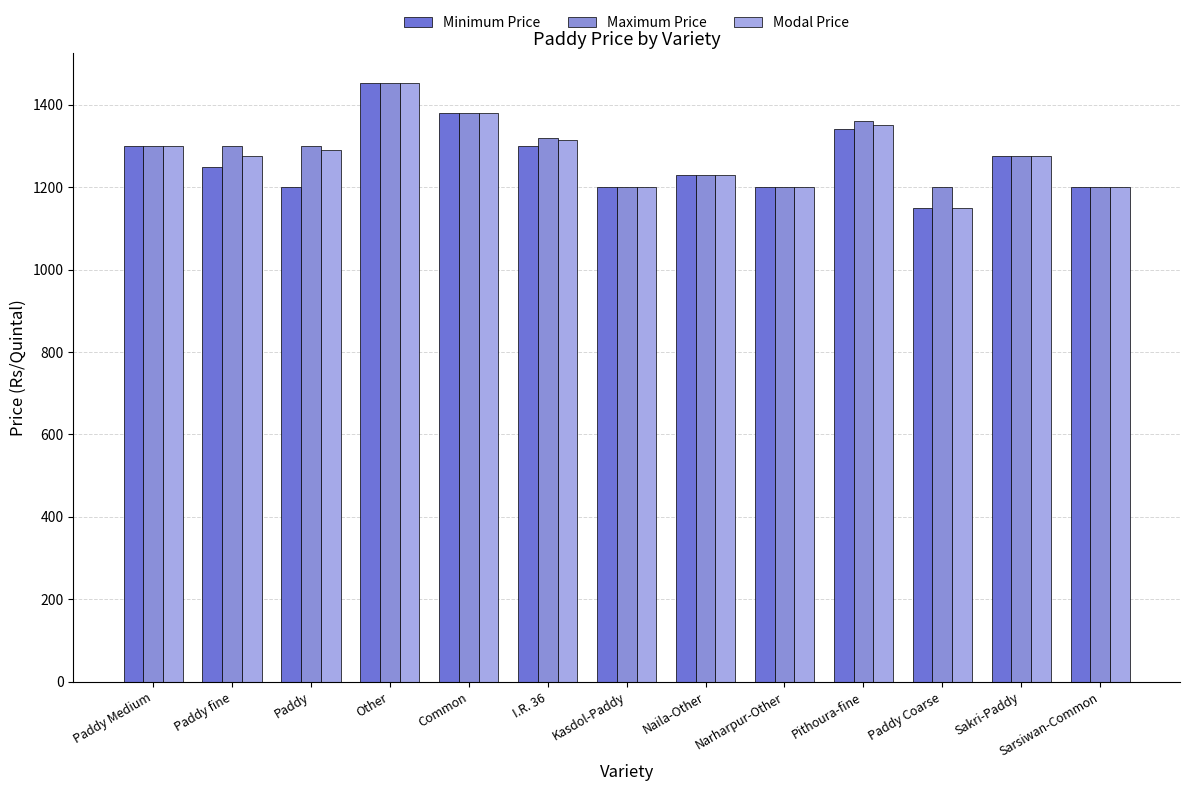

How many bars are there in each group?

3